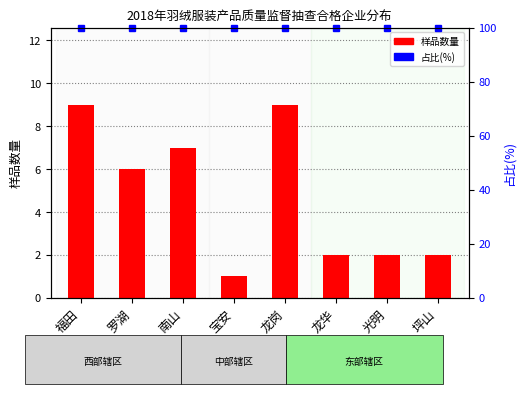

List the series in order of their peak value, highest first.

占比(%), 样品数量